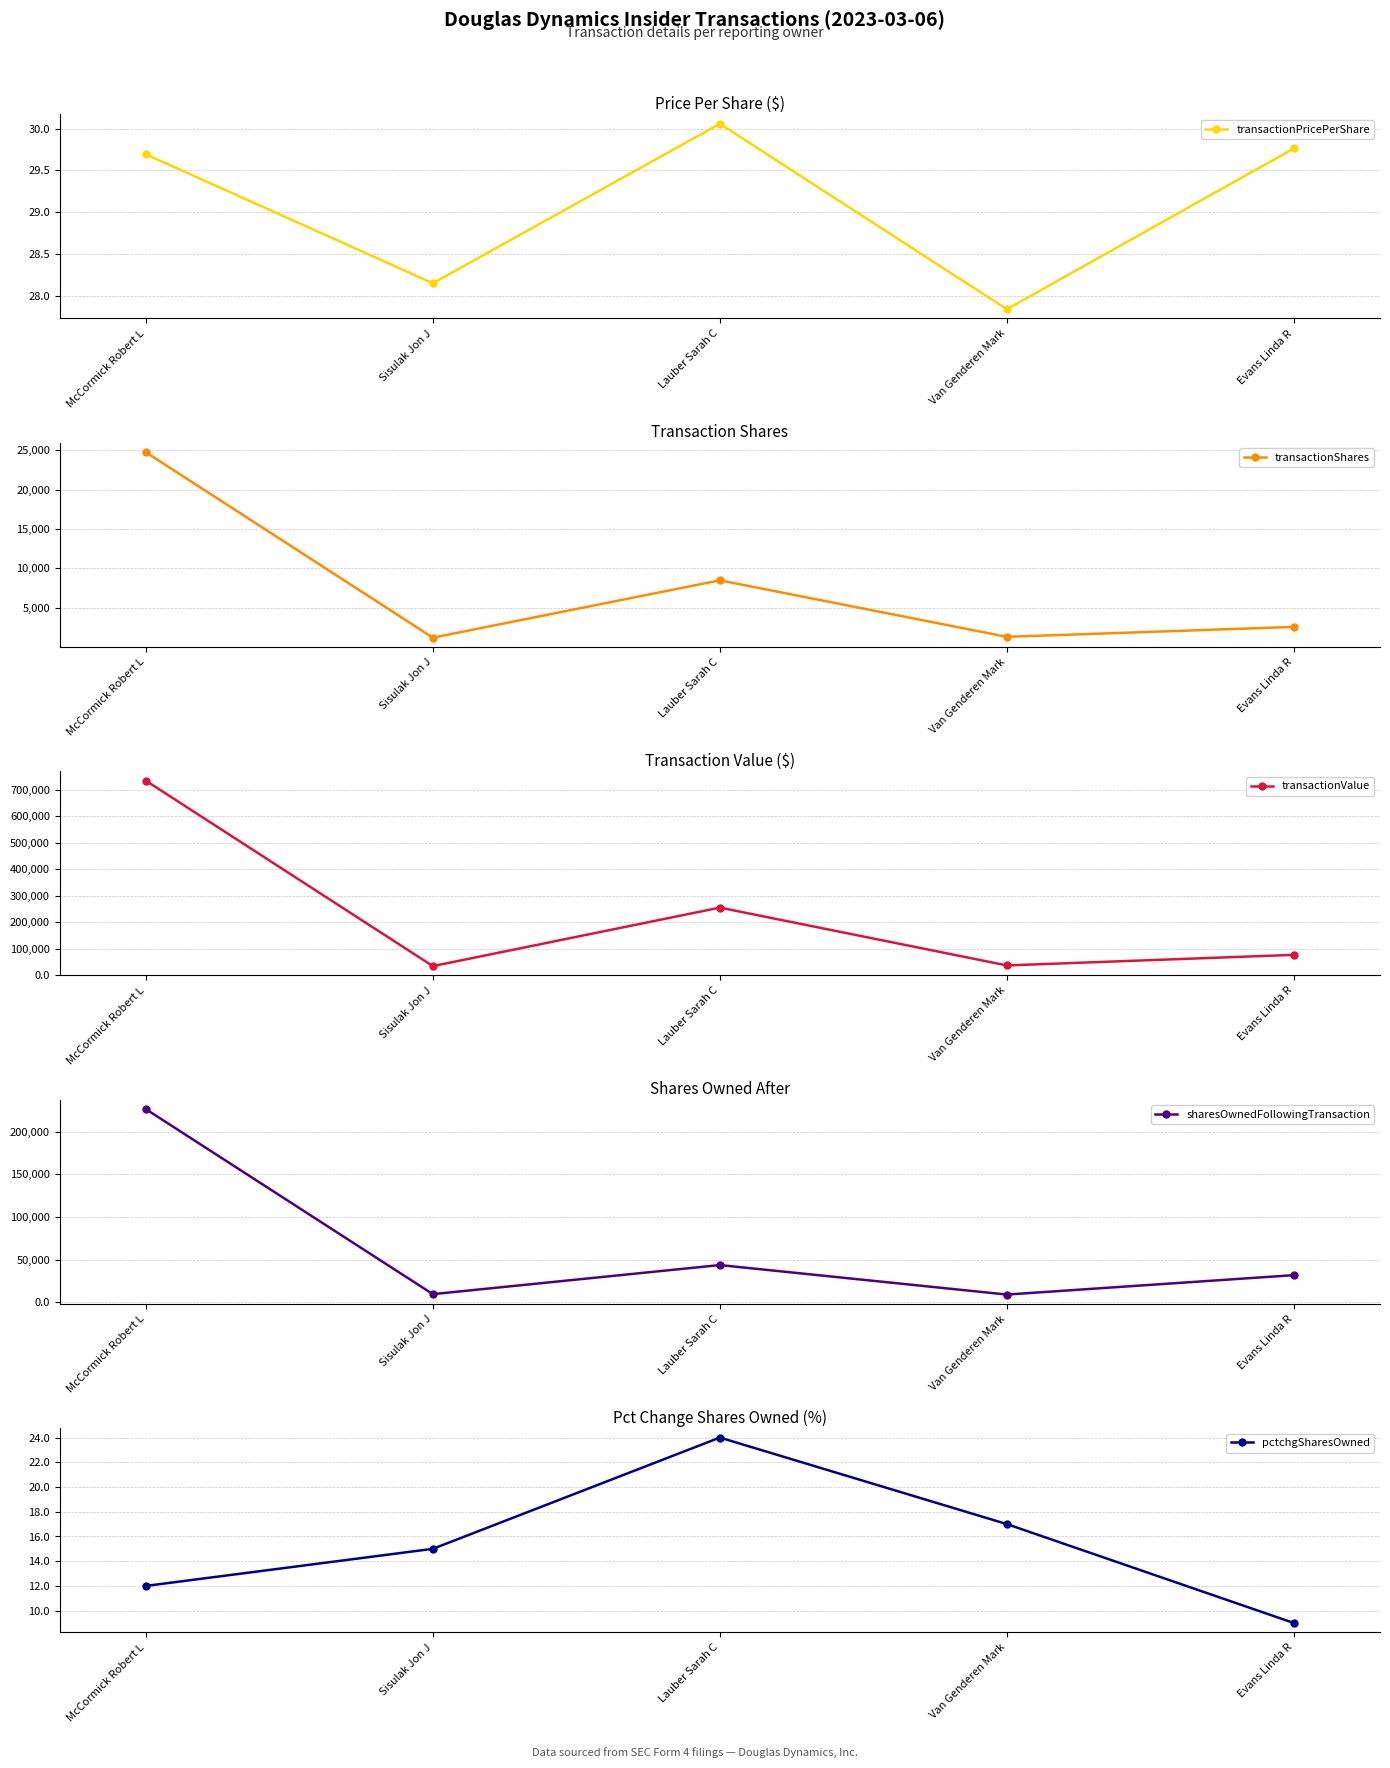

What is the sum of all transactionShares values?

38318